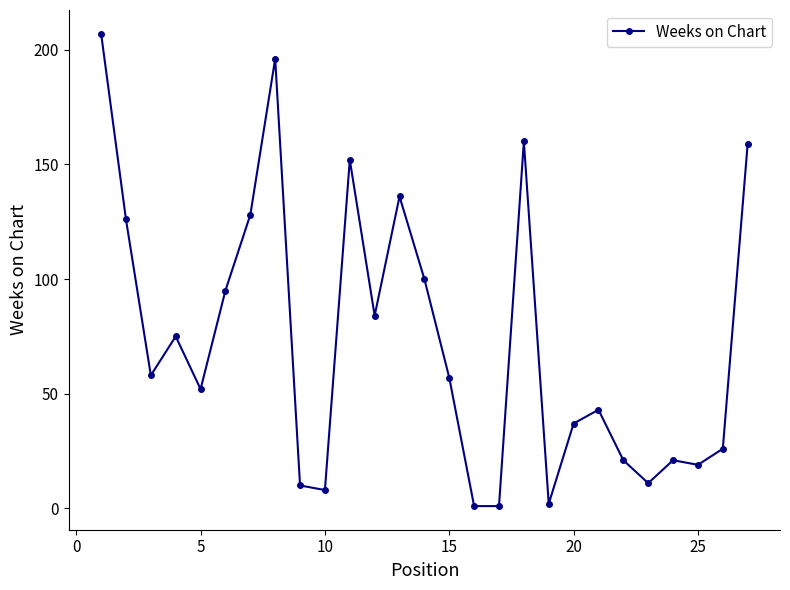

How many lines are shown in the chart?

1